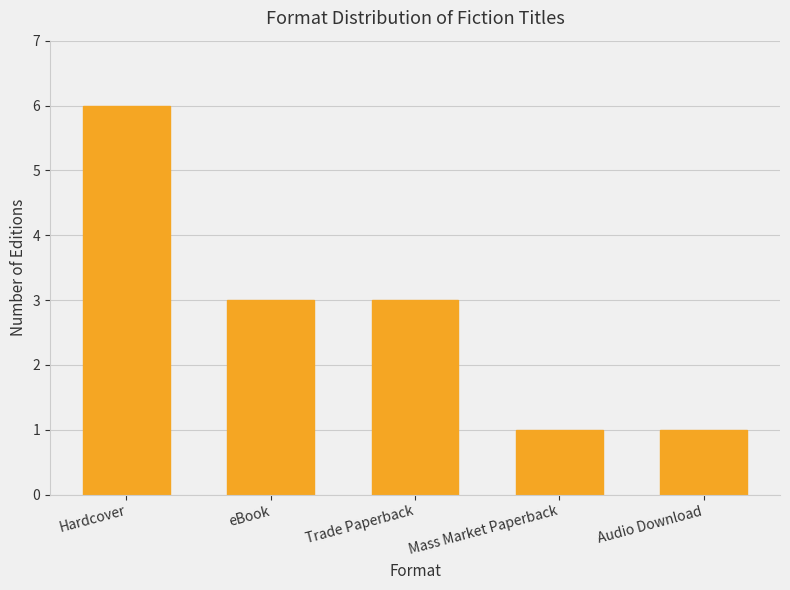

Reading left to right, what are all the values shown in this chart?

Hardcover=6	eBook=3	Trade Paperback=3	Mass Market Paperback=1	Audio Download=1